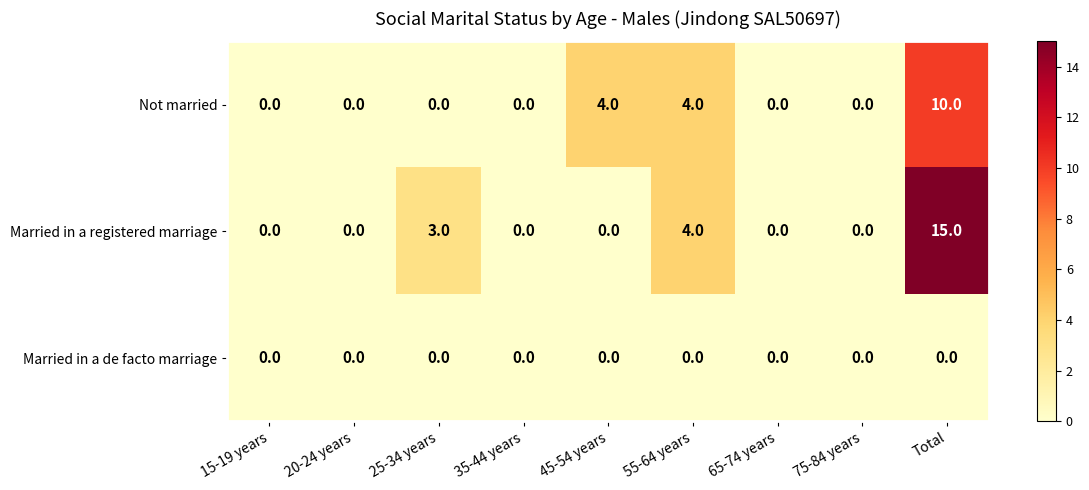

What is the difference between the highest and lowest values at 25-34 years?

3